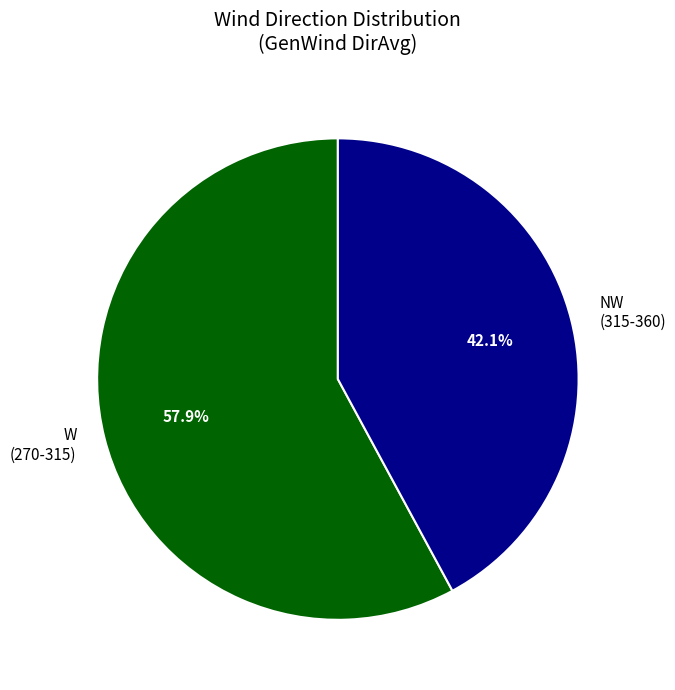

Which category has the biggest portion of the pie?

W (270-315)